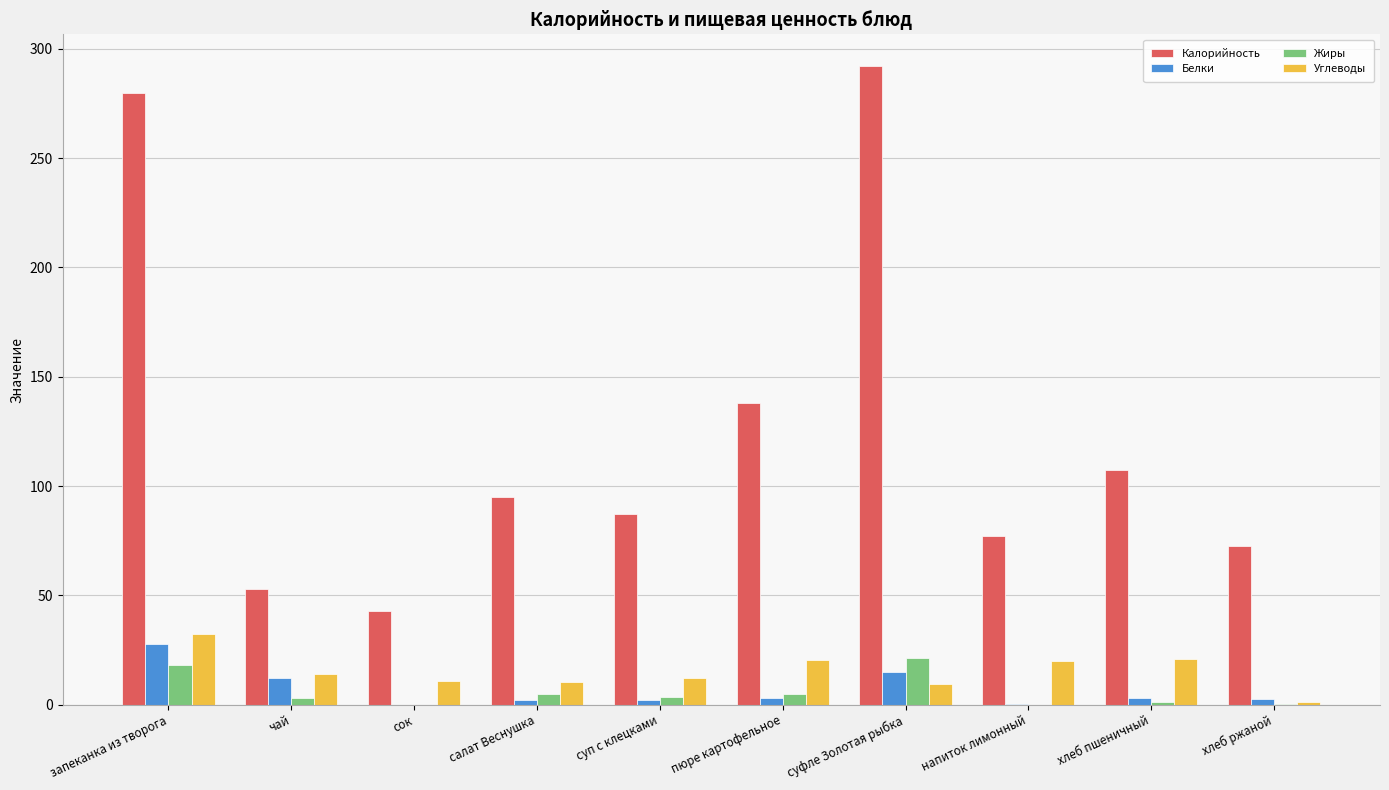

At which label does Углеводы reach its peak?

запеканка из творога